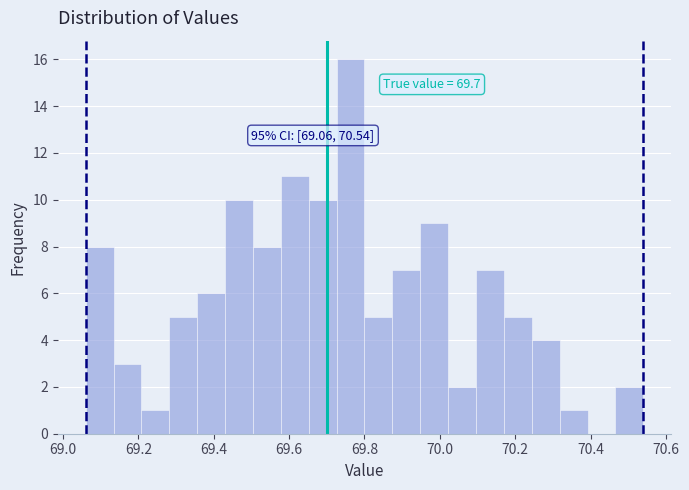

Around what value on the x-axis is the tallest bar? Give the approximate position of its centre, as read against the axis.

69.76